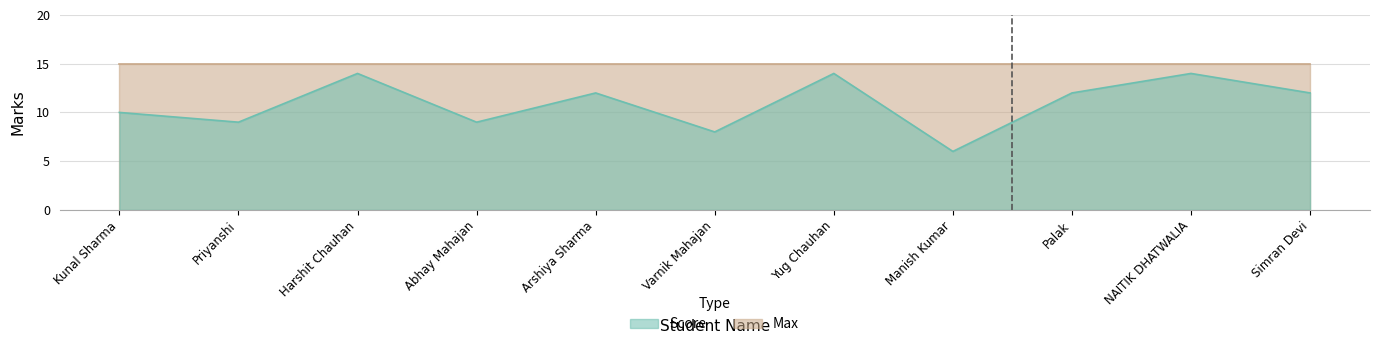

Reading left to right, extract all data points from this chart.

10	9	14	9	12	8	14	6	12	14	12